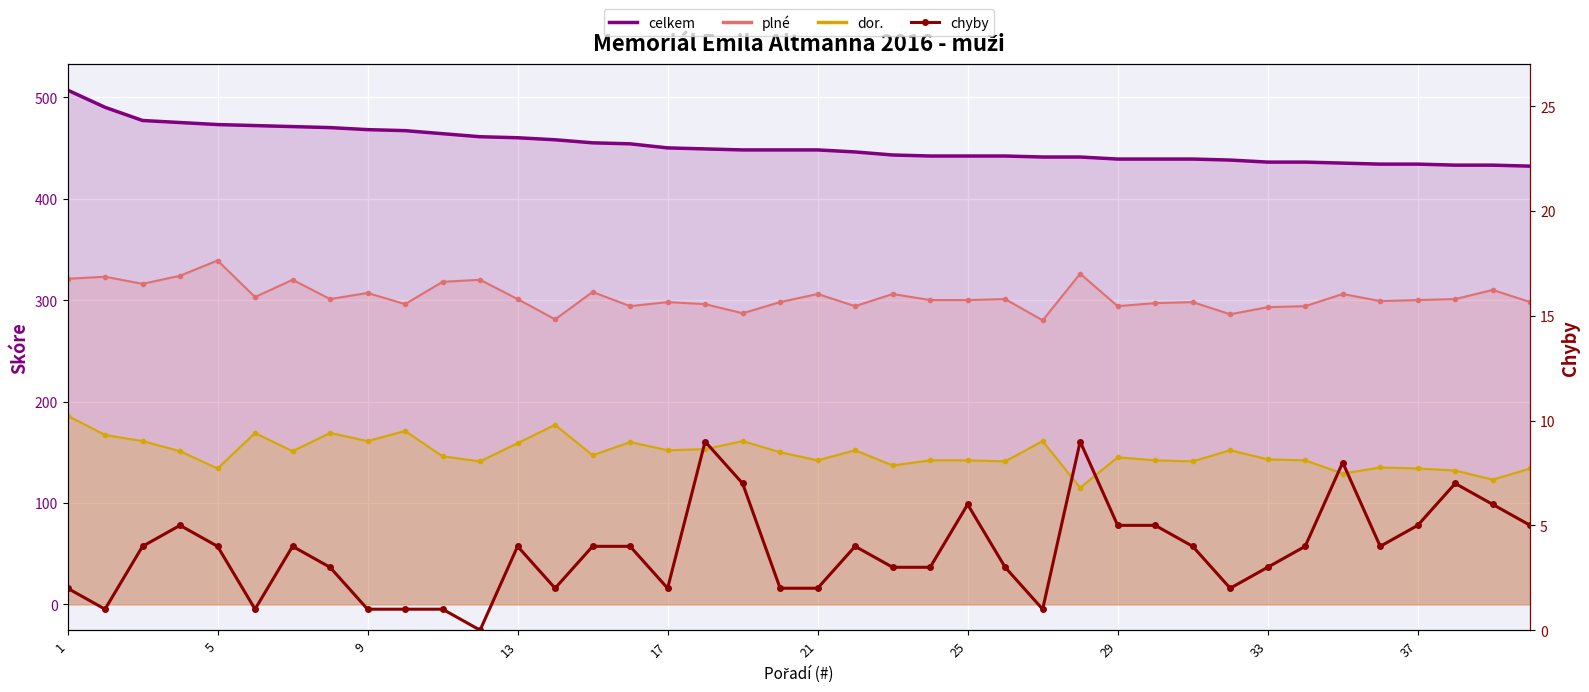

Which series has the largest total across all categories?

celkem (line)